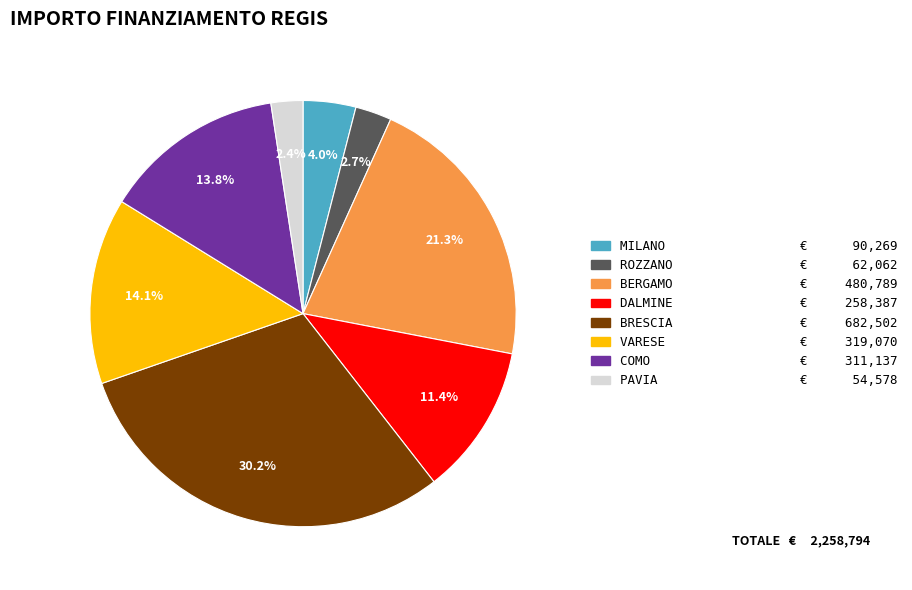

Is there any slice that represents more than half of the pie?

No